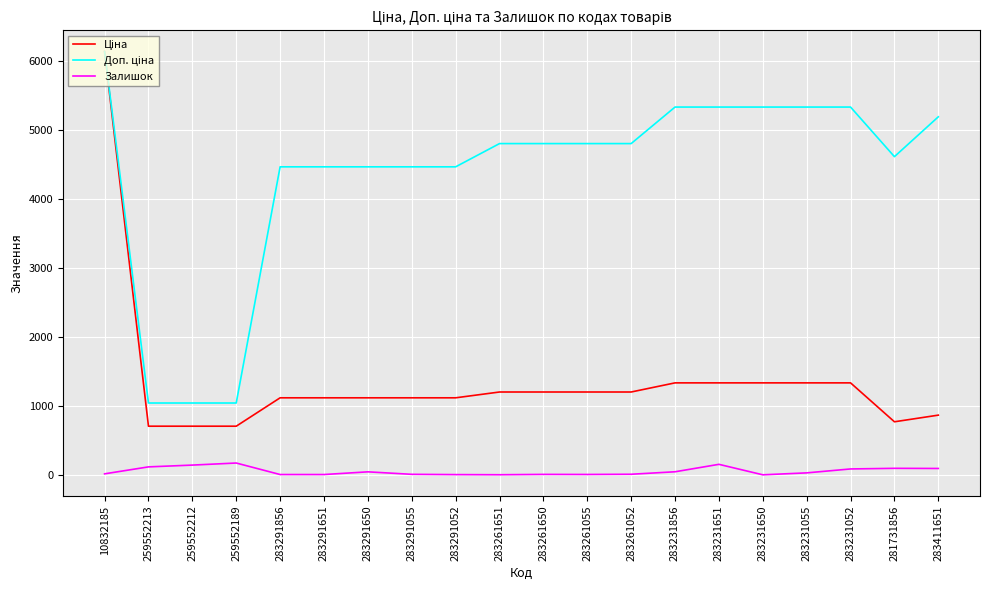

Is it true that Залишок equals 171.0 at 259552189?

True